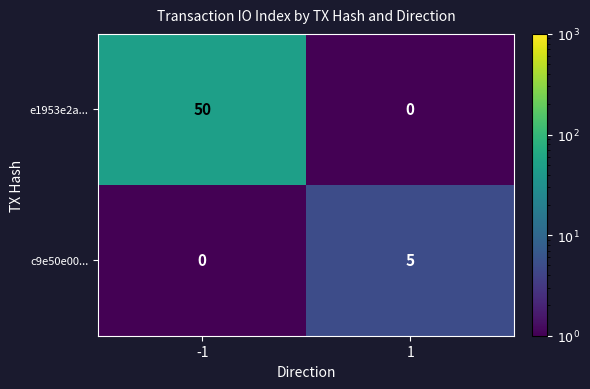

What is the difference between the maximum and minimum values in the c9e50e00... series?

5